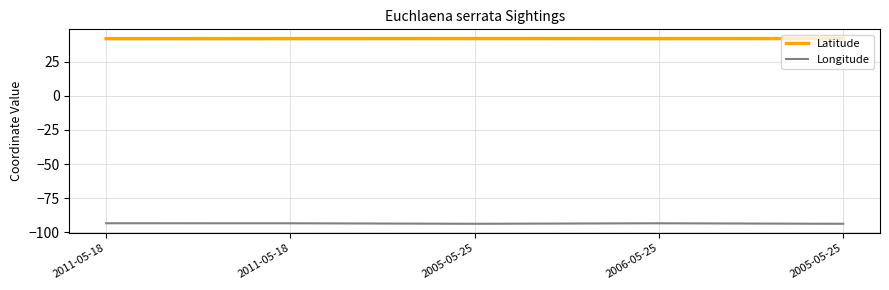

True or false: Longitude and Latitude cross at least once.

False